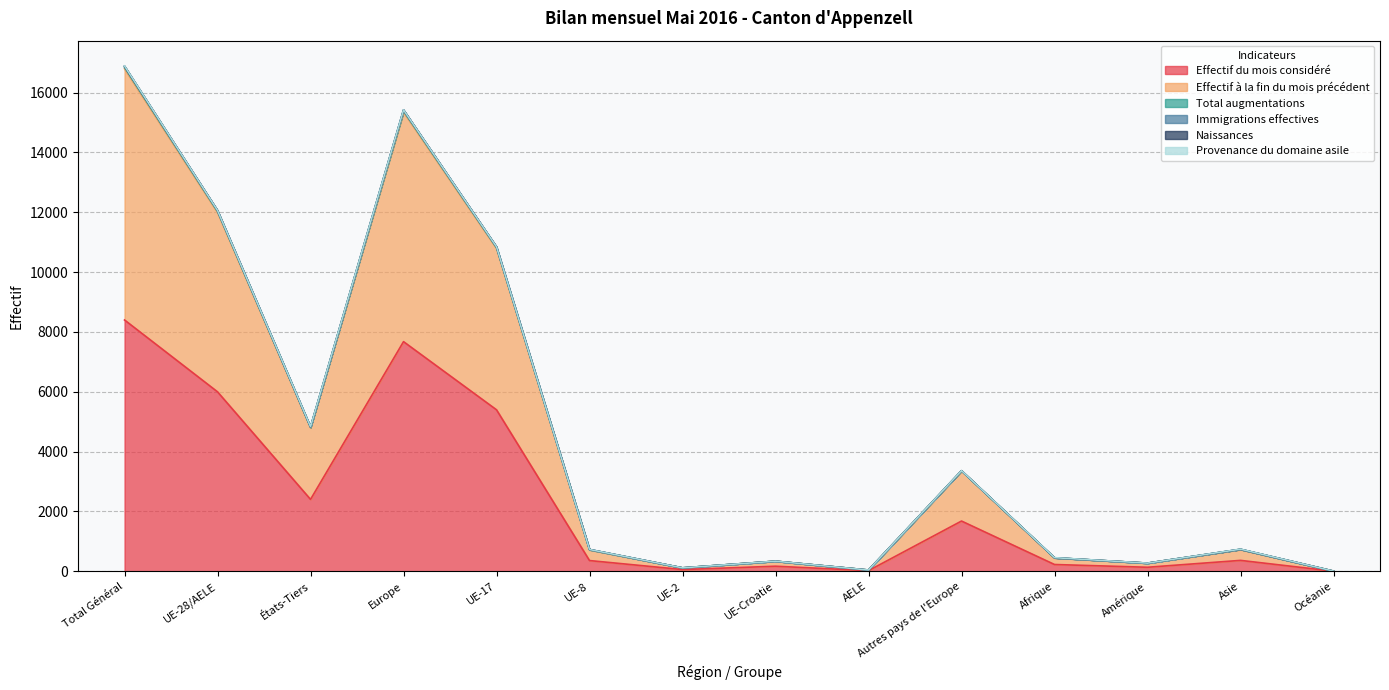

Where is Total augmentations nearest to the value 8449?

UE-17